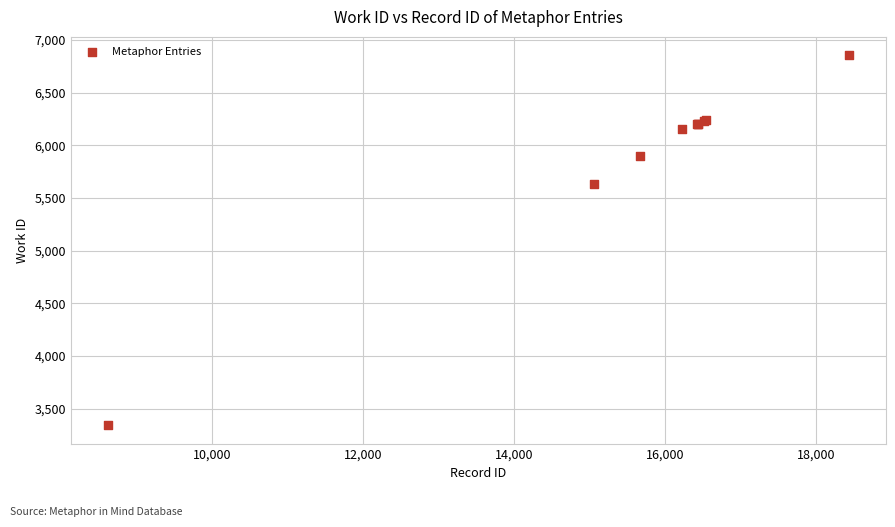

What Y value in the scatter plot is closest to 5099?

5629